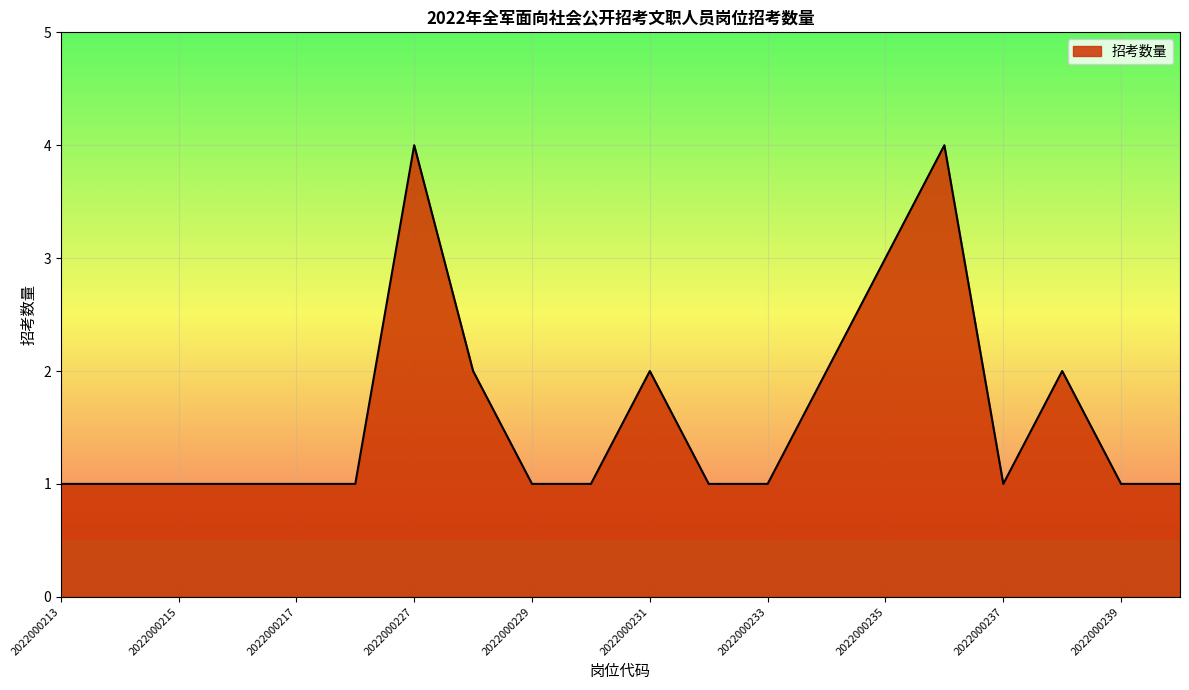

What is the maximum value shown in the chart?

4